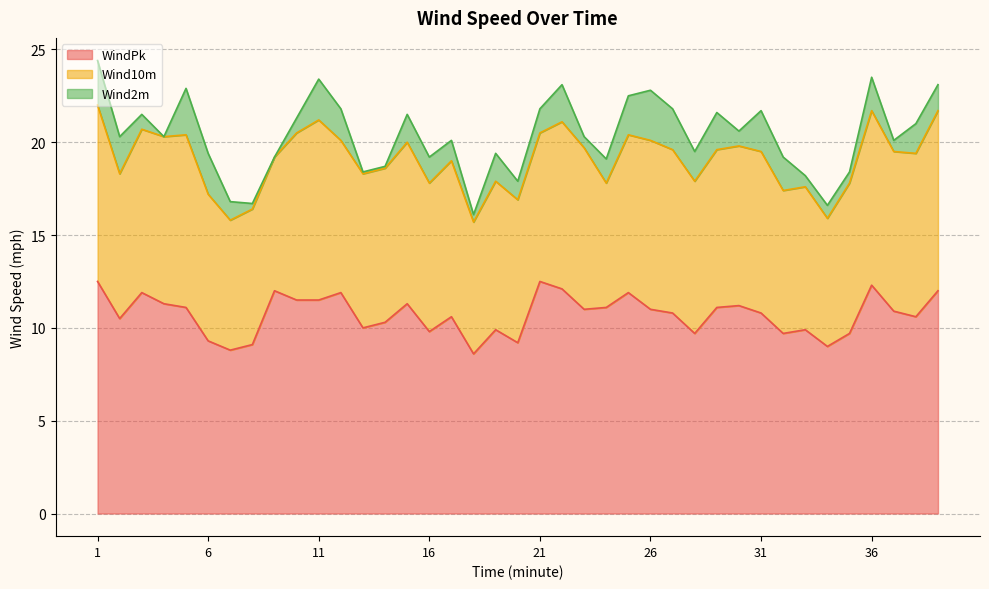

Count the number of data series in this chart.

3